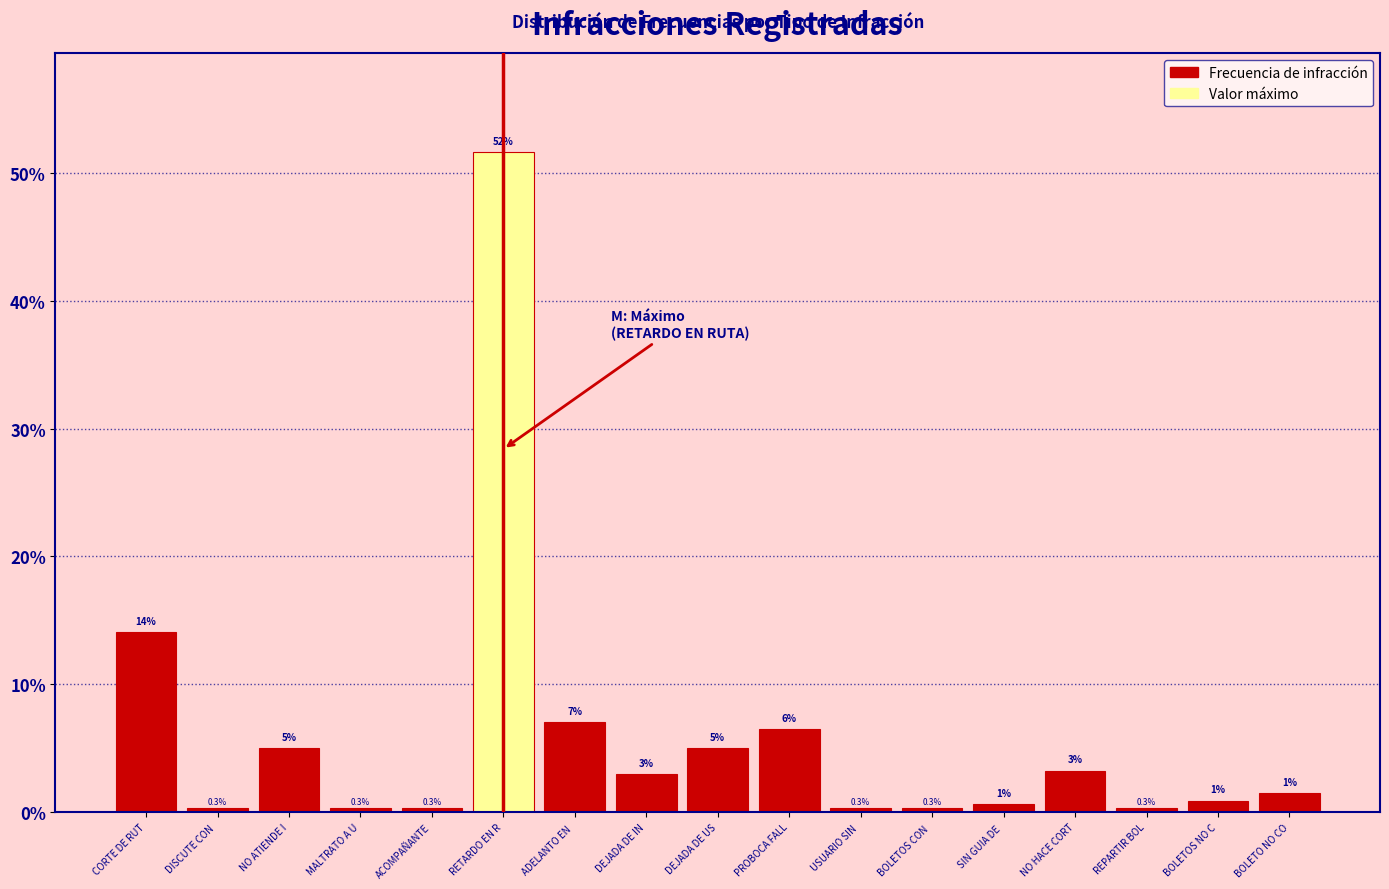

What is the greatest value displayed?

51.6